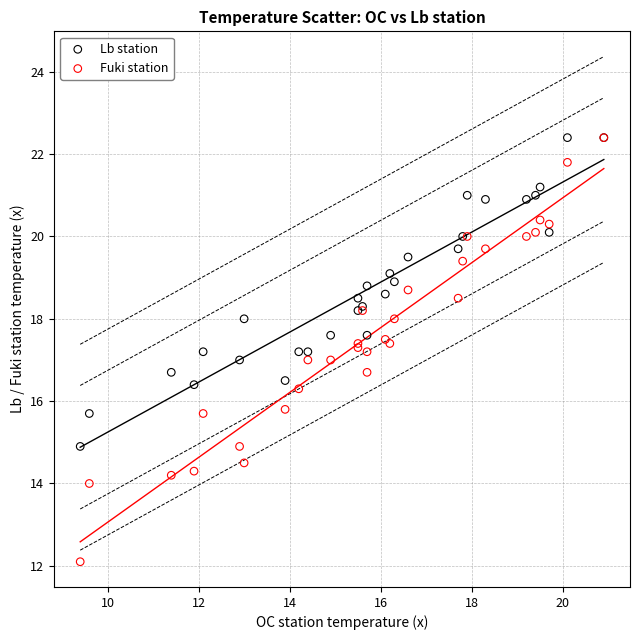

What are all the series names shown in the legend?

Lb station, Fuki station